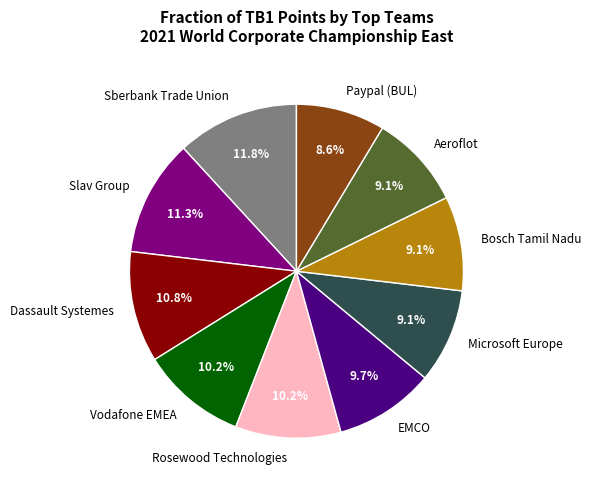

What is the smallest slice in the pie chart?

Paypal (BUL)